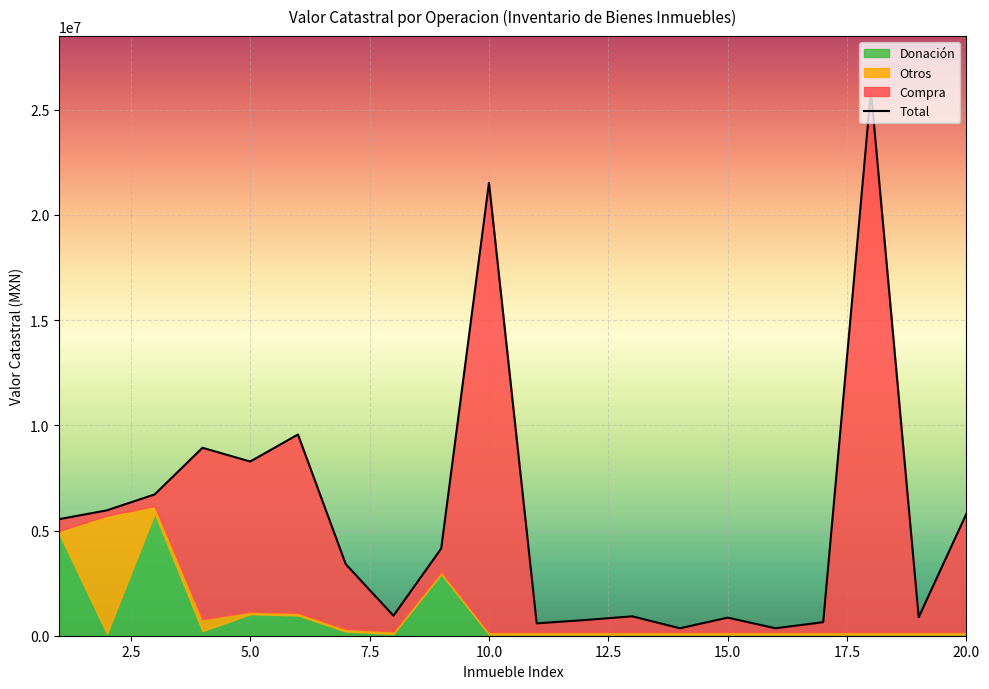

Which has a higher value, 14 or 12?

12